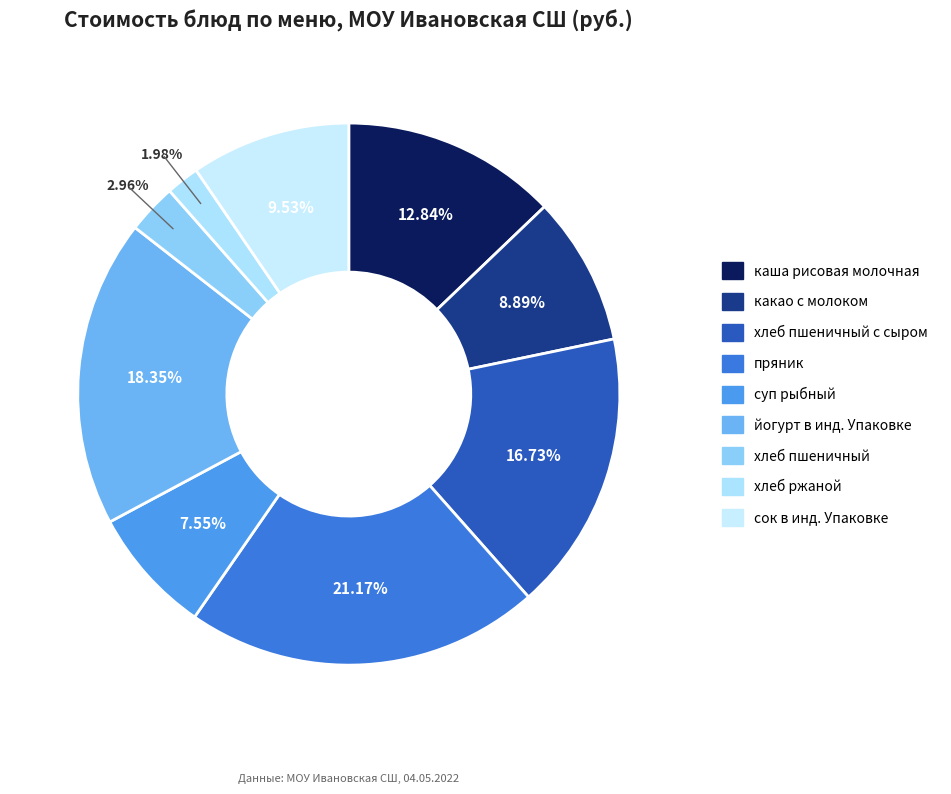

What is the smallest slice in the pie chart?

хлеб ржаной